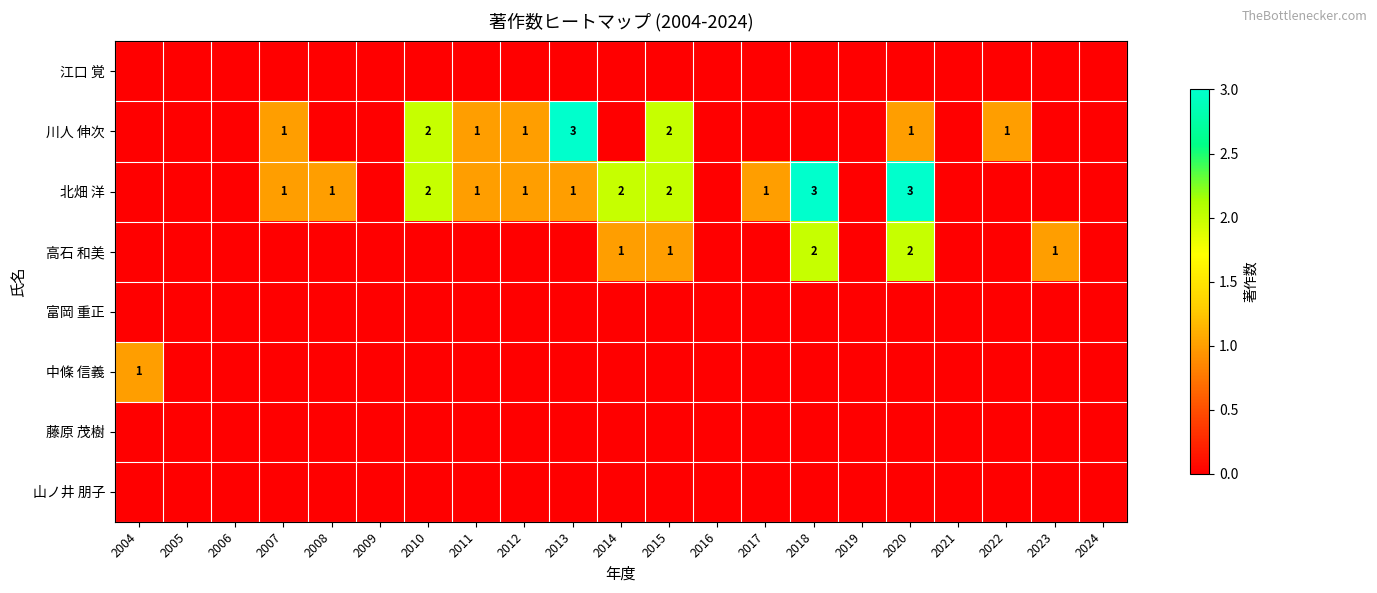

True or false: 高石 和美 has a value of 1 at 2023.

True